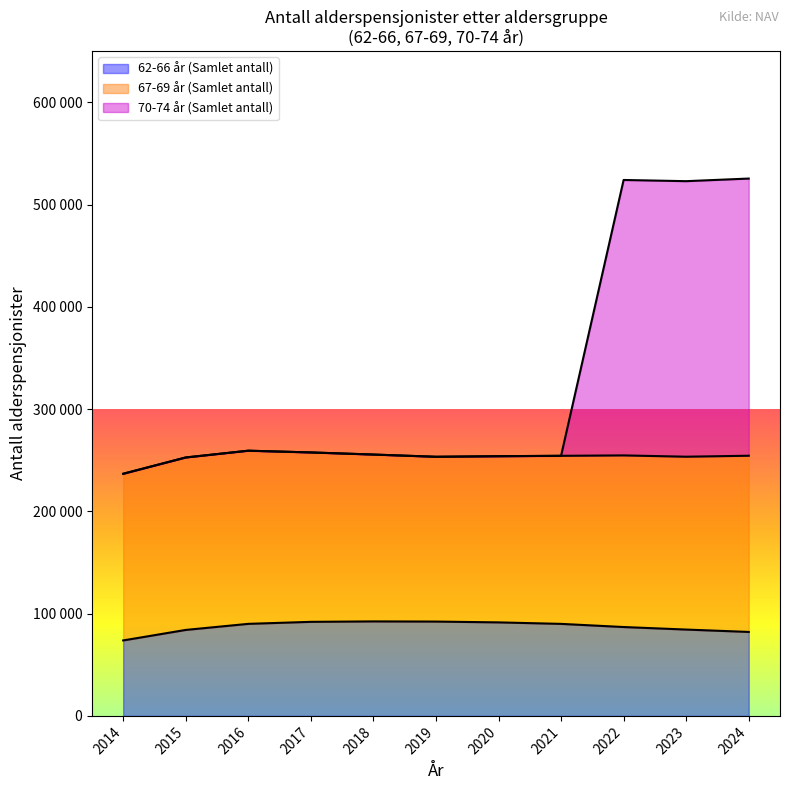

True or false: 67-69 år (Samlet antall) and 62-66 år (Samlet antall) cross at least once.

False